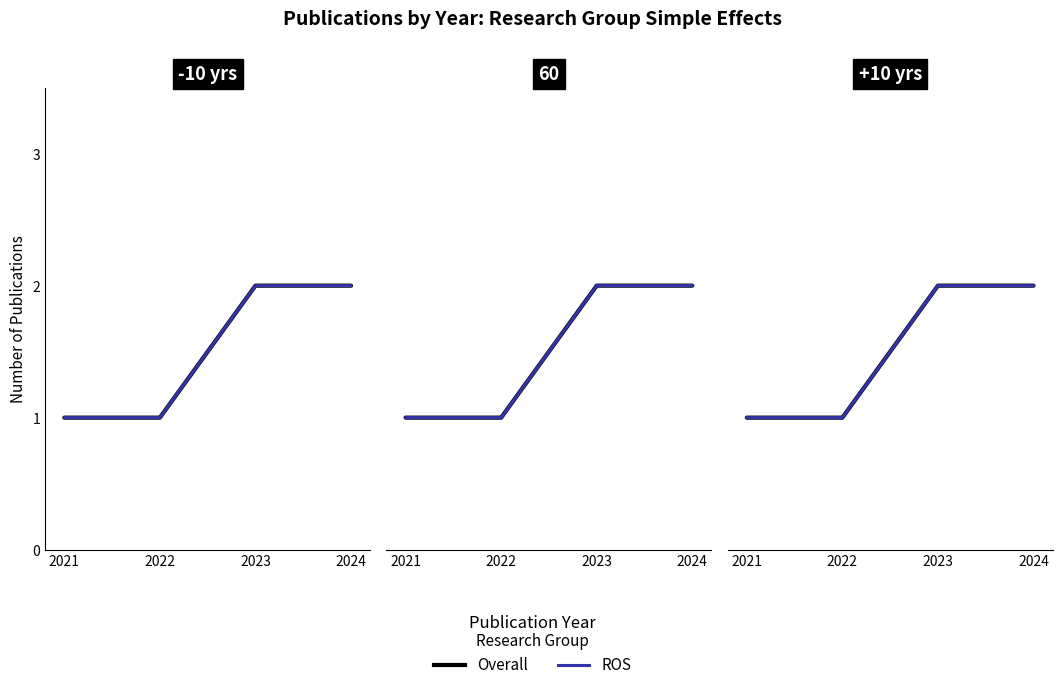

Between 2022 and 2021, which is larger?

2022